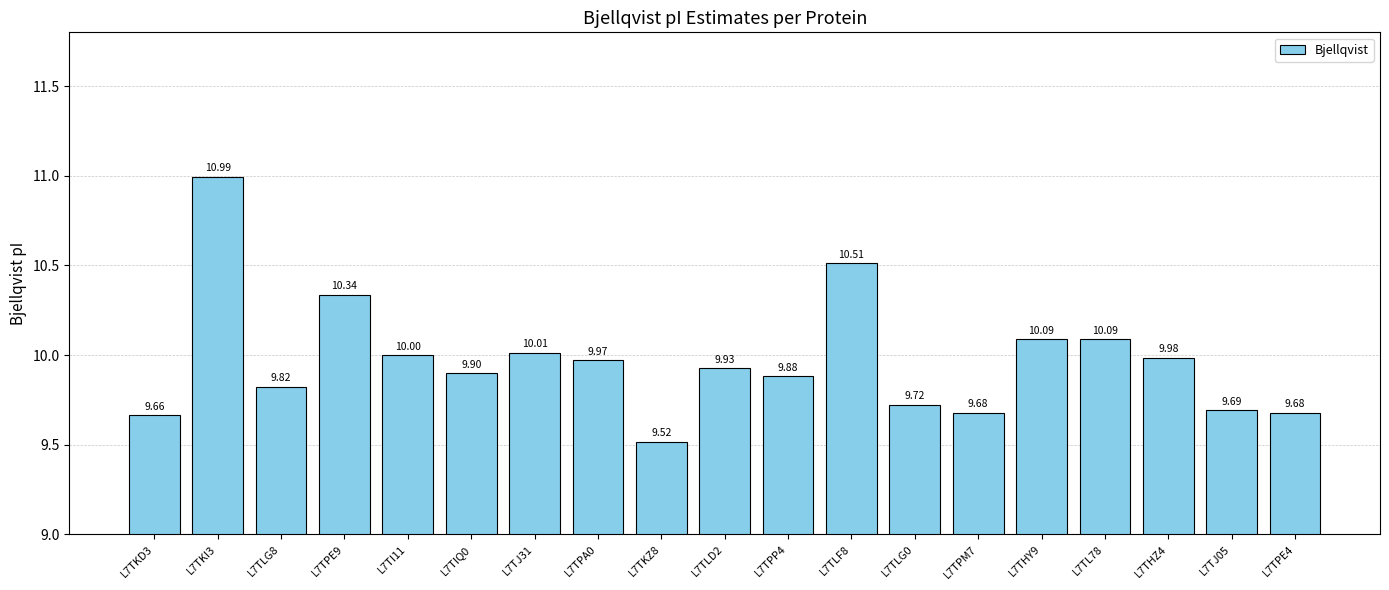

What is the sum of the values at L7TLF8 and L7TJ31?

20.5